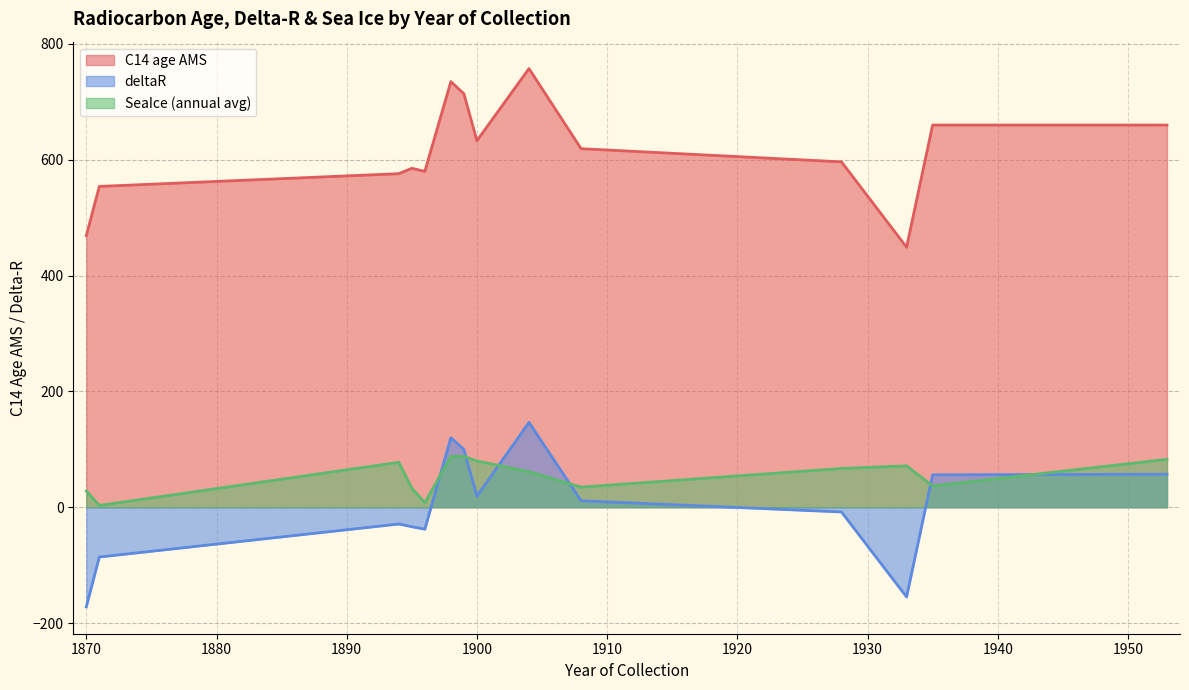

What is the label of the 18th point from the right?

1899